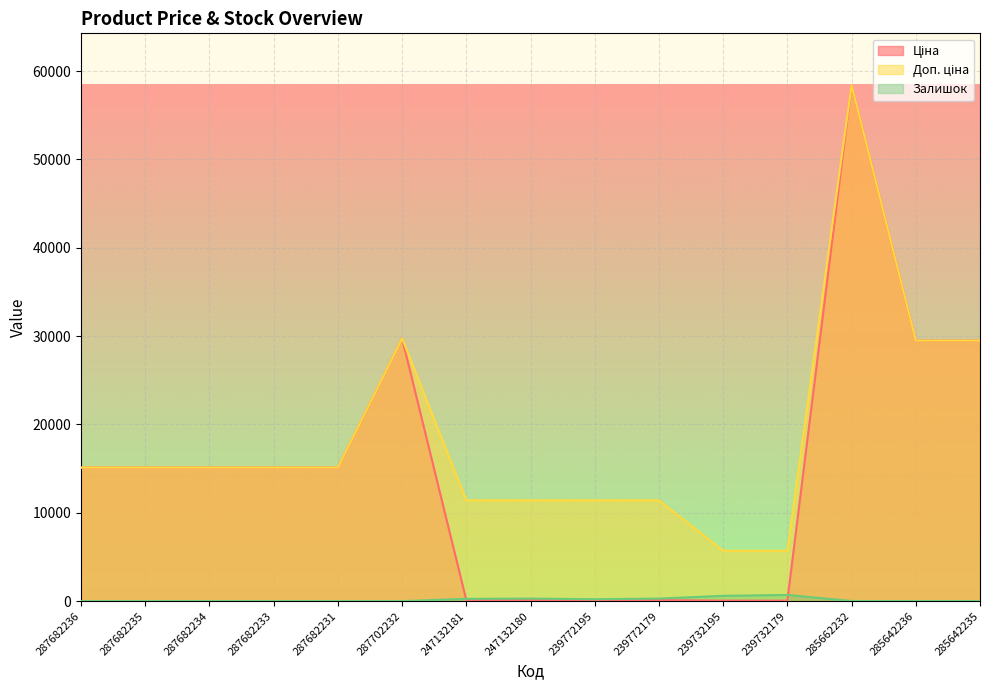

Reading left to right, what are all the values shown in this chart?

Ціна: 287682236=15120.0	287682235=15120.0	287682234=15120.0	287682233=15120.0	287682231=15120.0	287702232=29747.2	247132181=114.1	247132180=114.1	239772195=114.1	239772179=114.1	239732195=57.0	239732179=57.0	285662232=58426.5	285642236=29491.5	285642235=29491.5
Доп. ціна: 287682236=15120.0	287682235=15120.0	287682234=15120.0	287682233=15120.0	287682231=15120.0	287702232=29747.2	247132181=11410.0	247132180=11410.0	239772195=11410.0	239772179=11410.0	239732195=5705.0	239732179=5705.0	285662232=58426.5	285642236=29491.5	285642235=29491.5
Залишок: 287682236=0.0	287682235=0.0	287682234=0.0	287682233=0.0	287682231=0.0	287702232=0.0	247132181=260.0	247132180=290.0	239772195=218.0	239772179=290.0	239732195=601.0	239732179=702.0	285662232=14.0	285642236=14.0	285642235=13.0